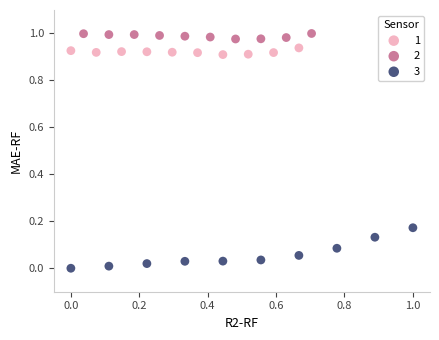

Which series has the largest Y range (max minus min)?

3